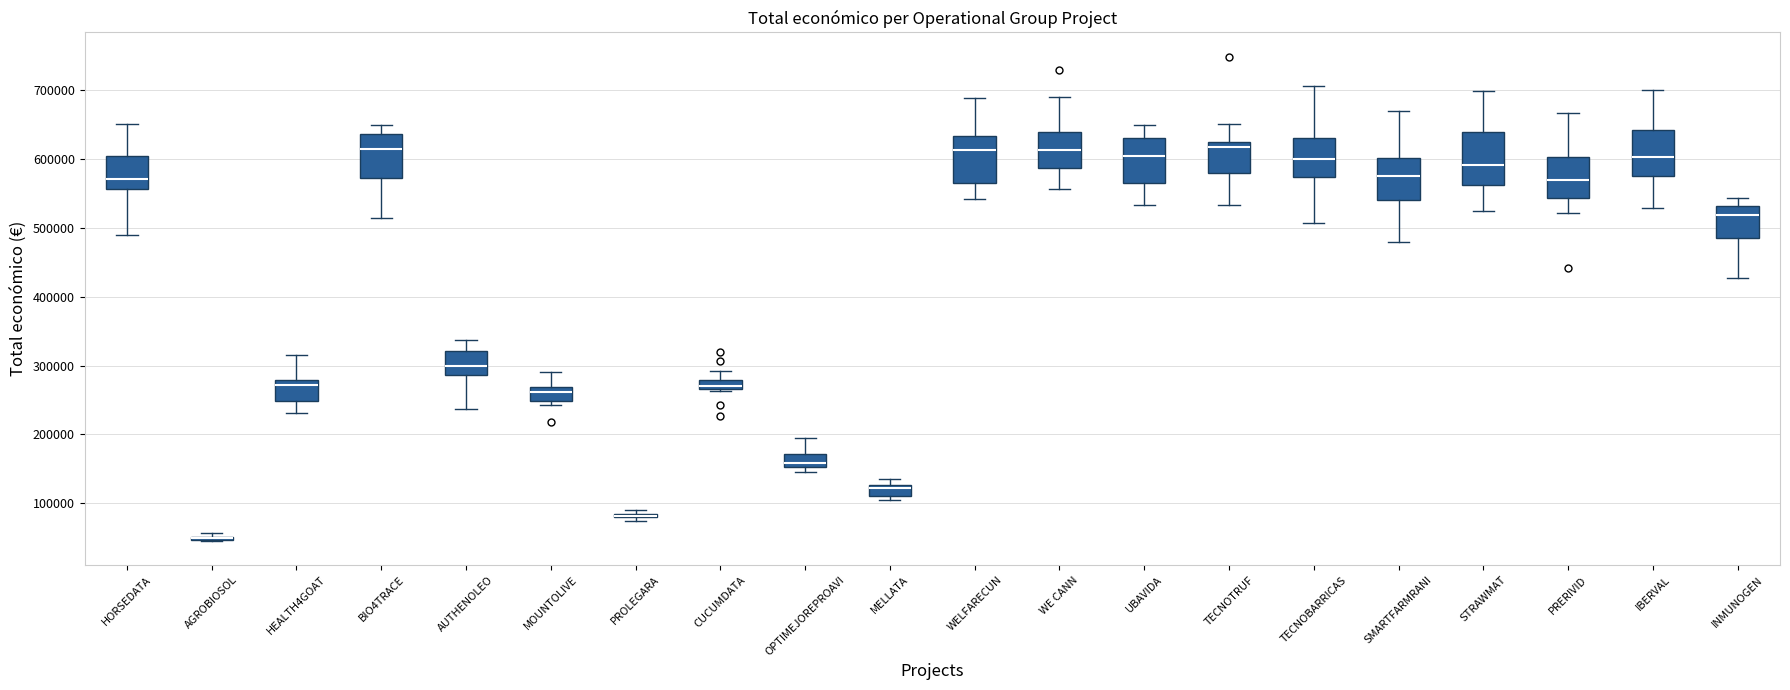

Where does the lower whisker of the box for BIO4TRACE end on the y-axis? The values are not printed on the chart, so give them approximately, as read against the axis.

510000